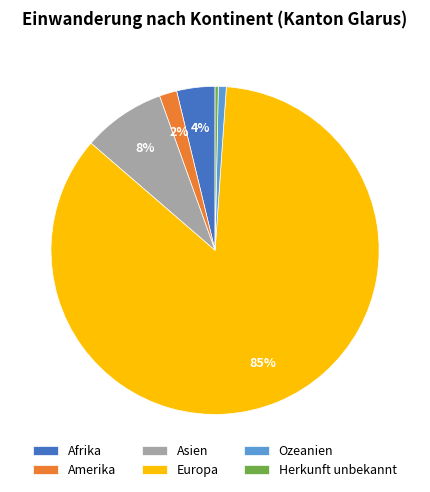

What is the largest slice in the pie chart?

Europa